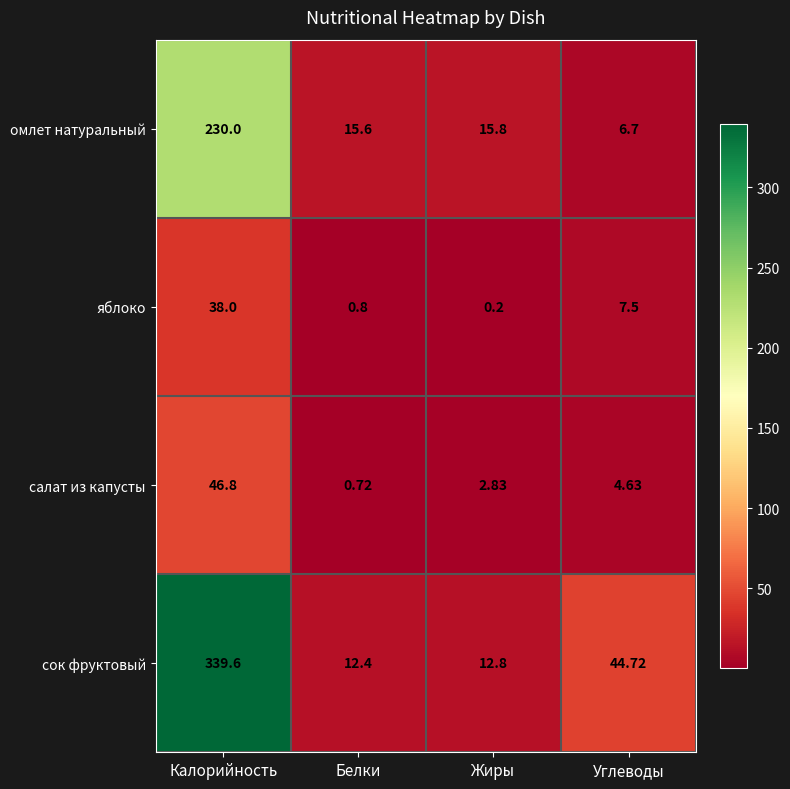

At which label does омлет натуральный reach its peak?

Калорийность